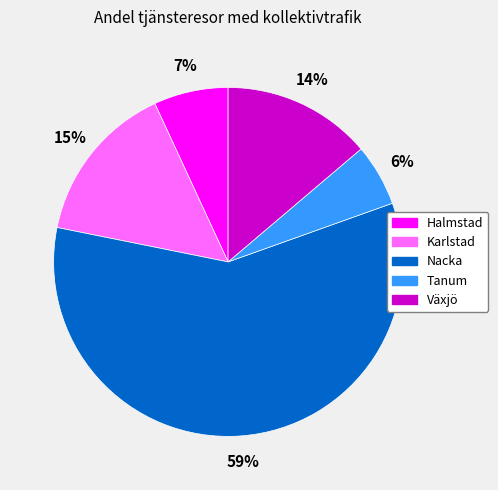

To the nearest percent, what is the combined percentage of Tanum and Växjö?

20%